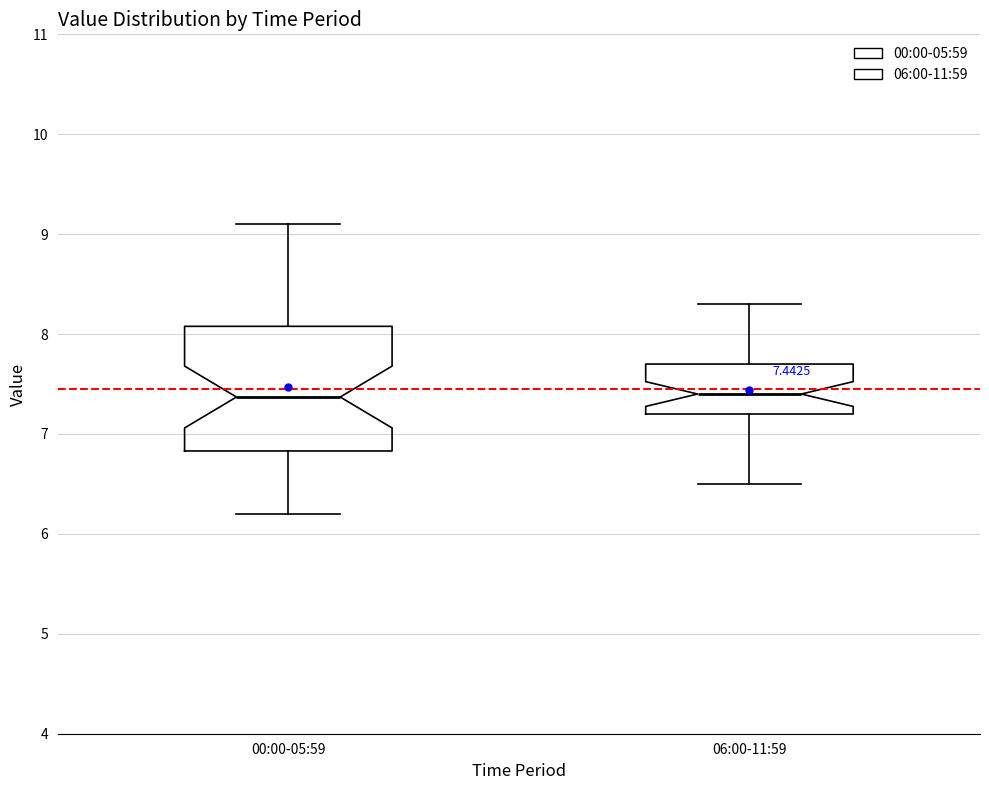

Comparing the boxes themselves (not the whiskers), which one is the tallest?

00:00-05:59